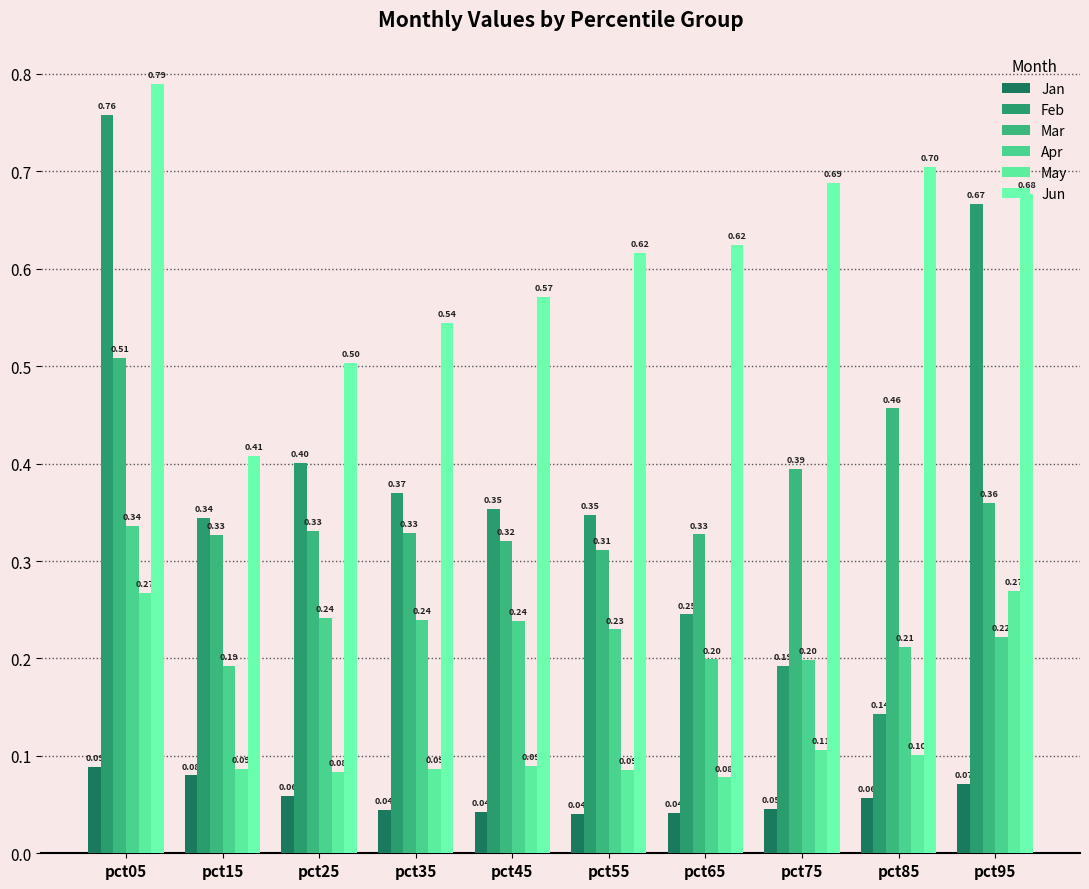

What is the difference between the highest and lowest values at pct45?

0.5